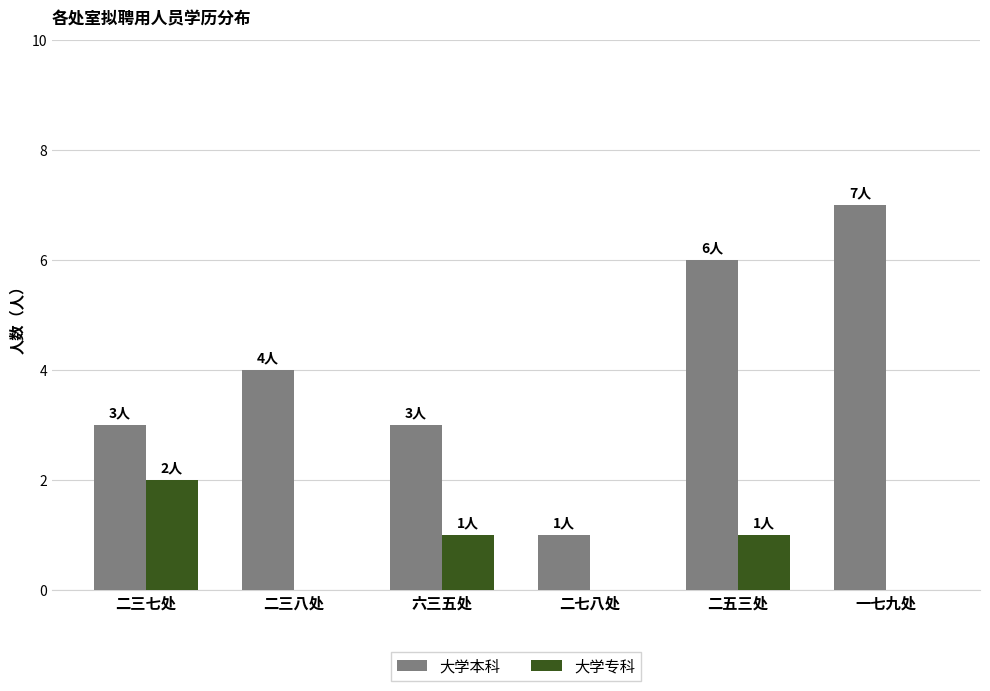

Is the value of 大学专科 at 六三五处 greater than the value of 大学本科 at 二三七处?

No